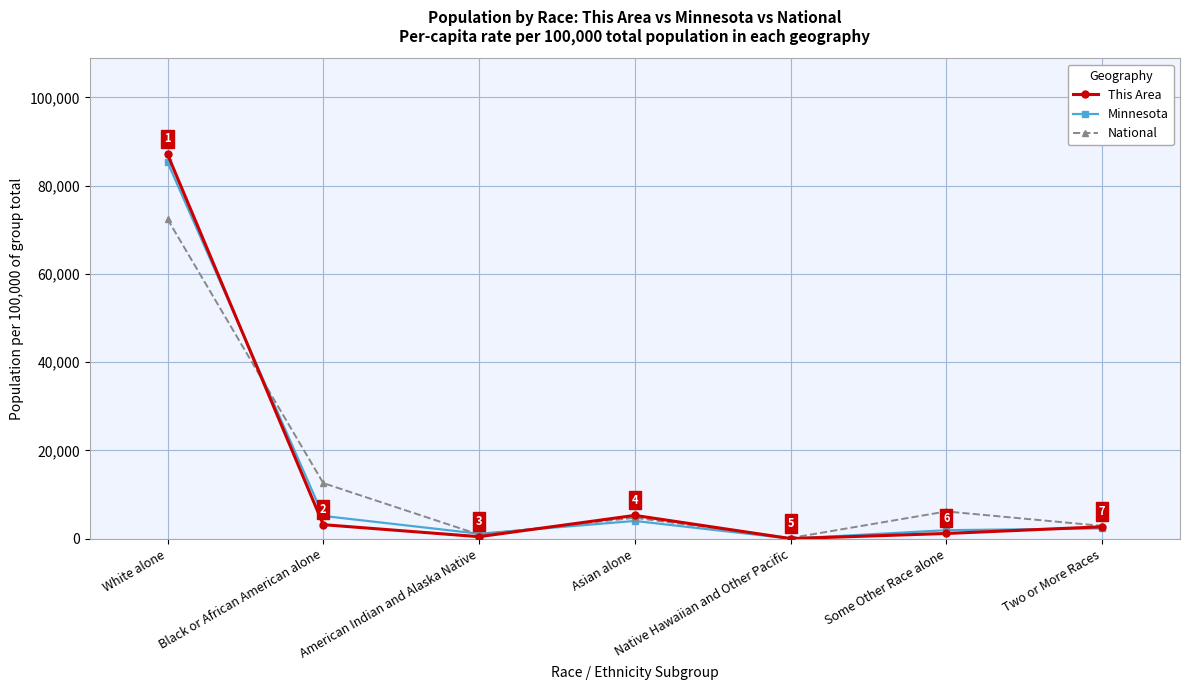

What position from the left is Two or More Races?

7